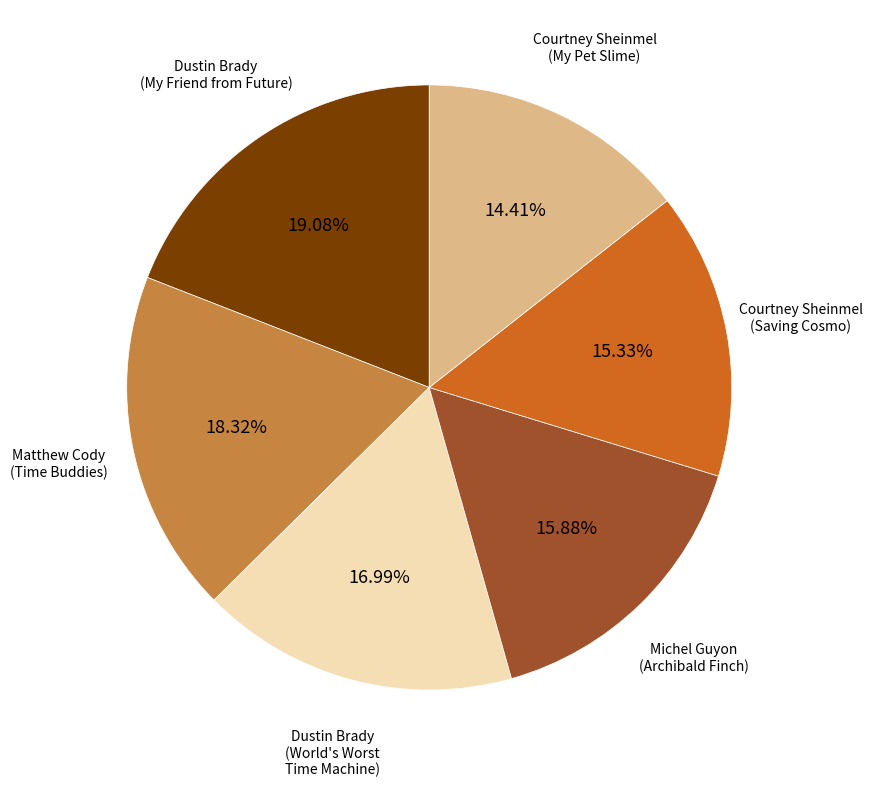

Is there any slice that represents more than half of the pie?

No